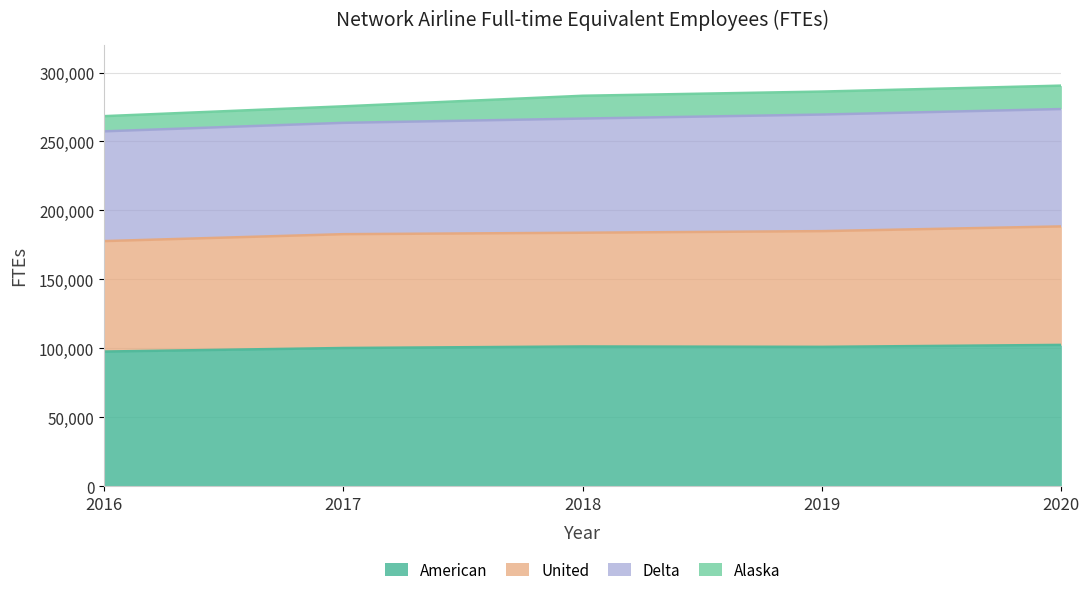

What is the difference between the second highest and second lowest values in the American series?

1113